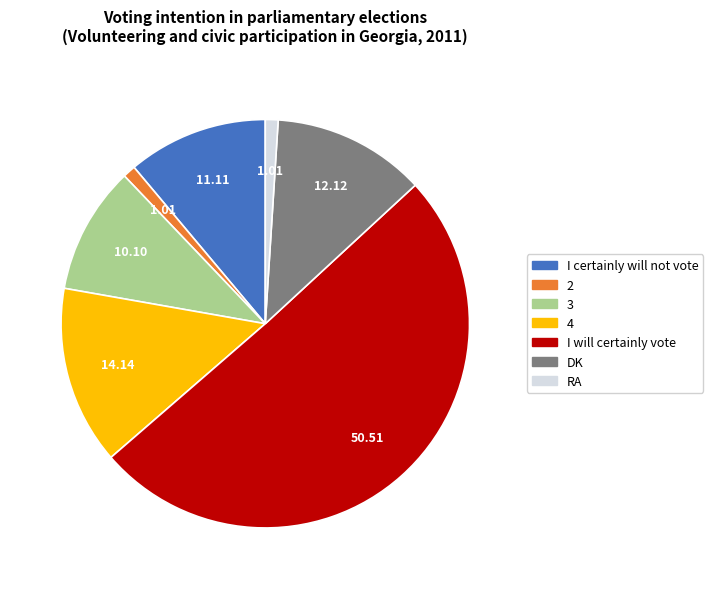

Do 3 and I will certainly vote together represent more than half of the pie?

Yes